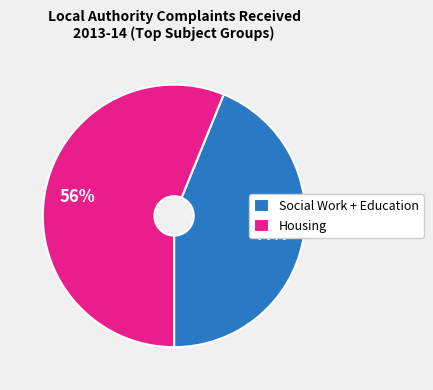

What is the largest slice in the pie chart?

Housing